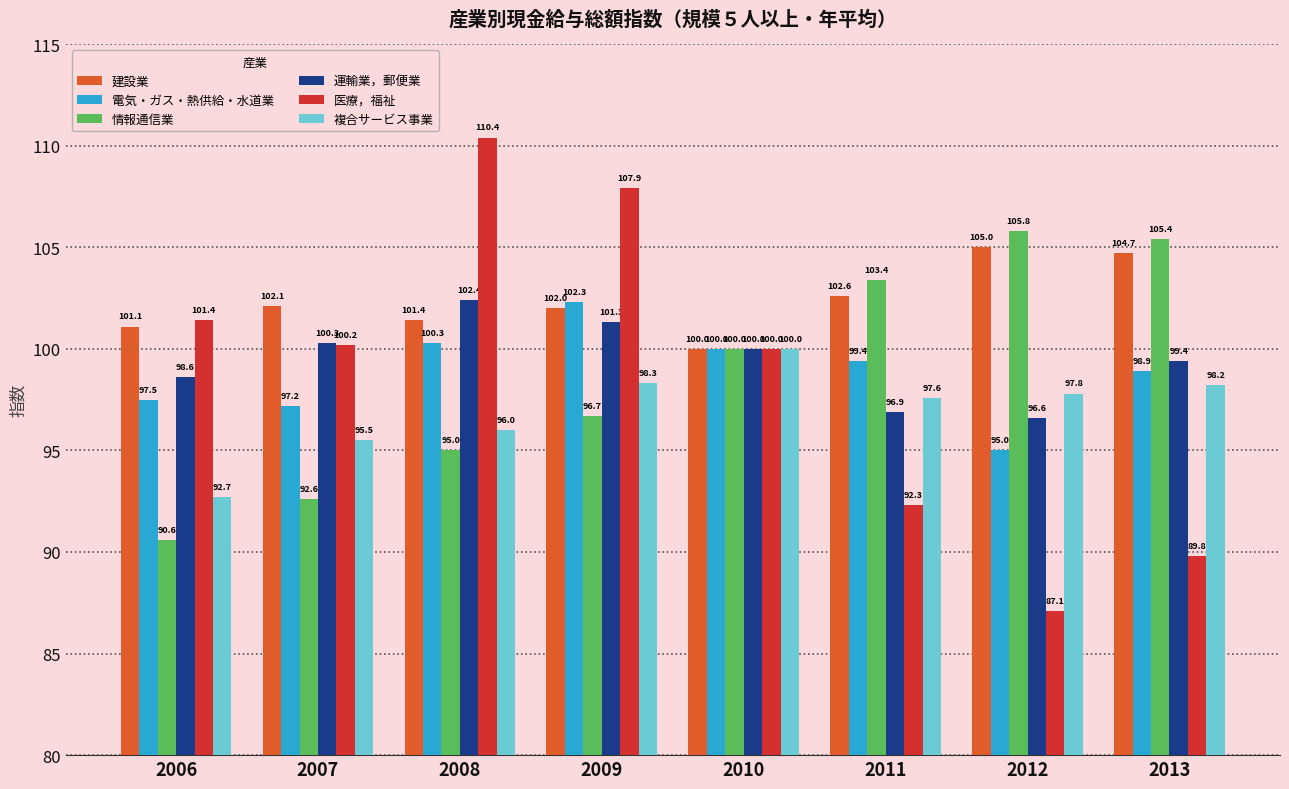

What is the difference between the second highest and second lowest values in the 情報通信業 series?

12.8